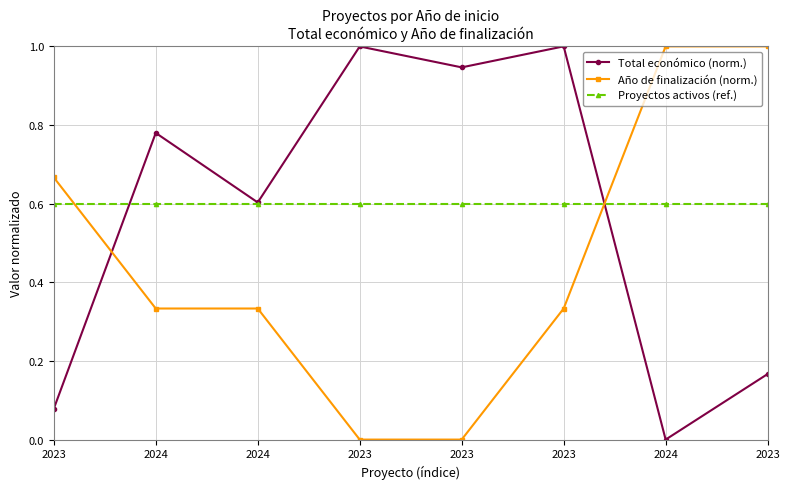

What is the maximum value for Año de finalización (norm.)?

1.0